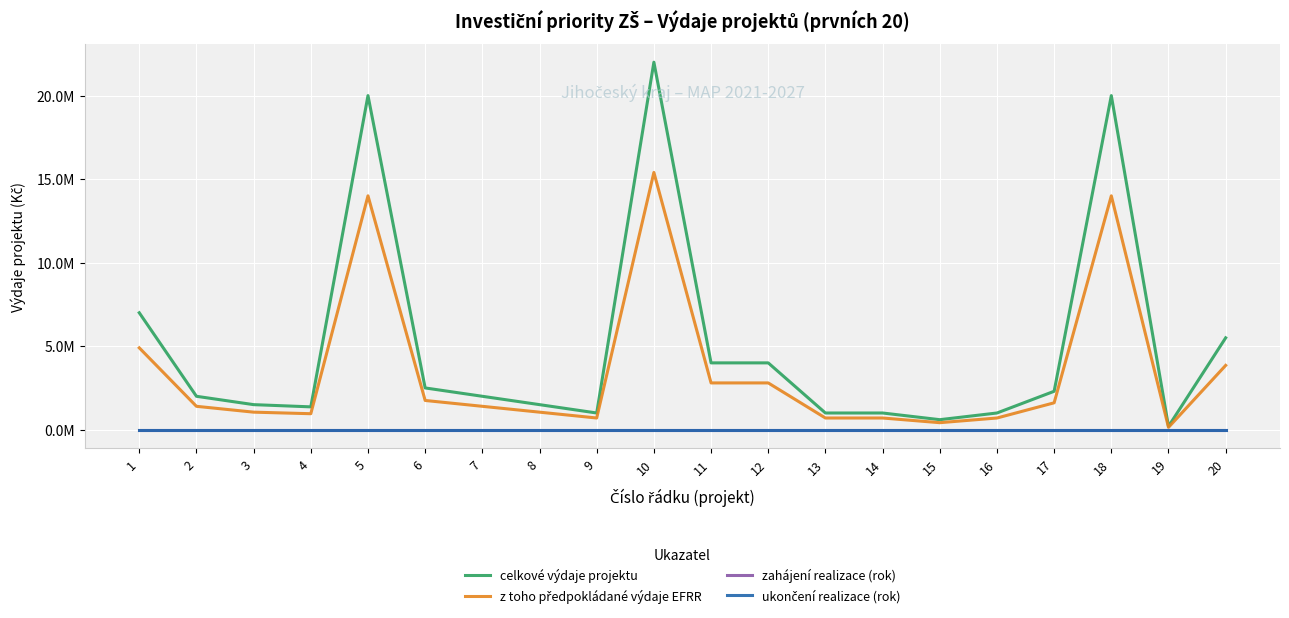

Does the chart have visible grid lines?

Yes